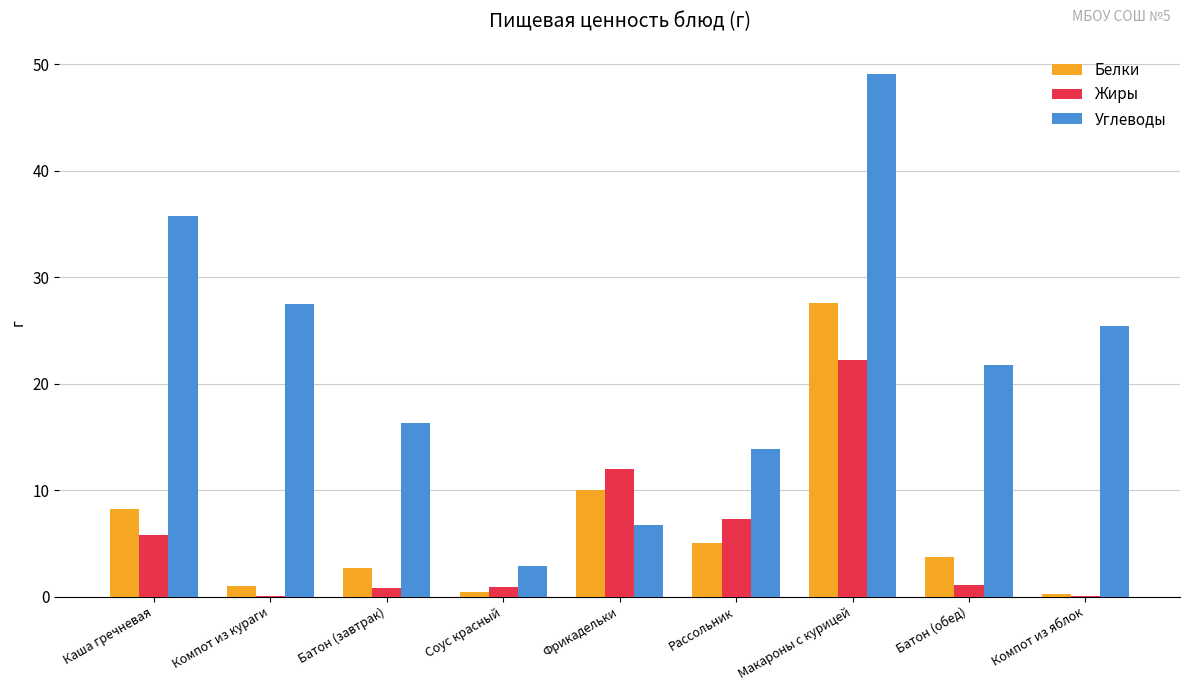

Count the number of categories in the chart.

9